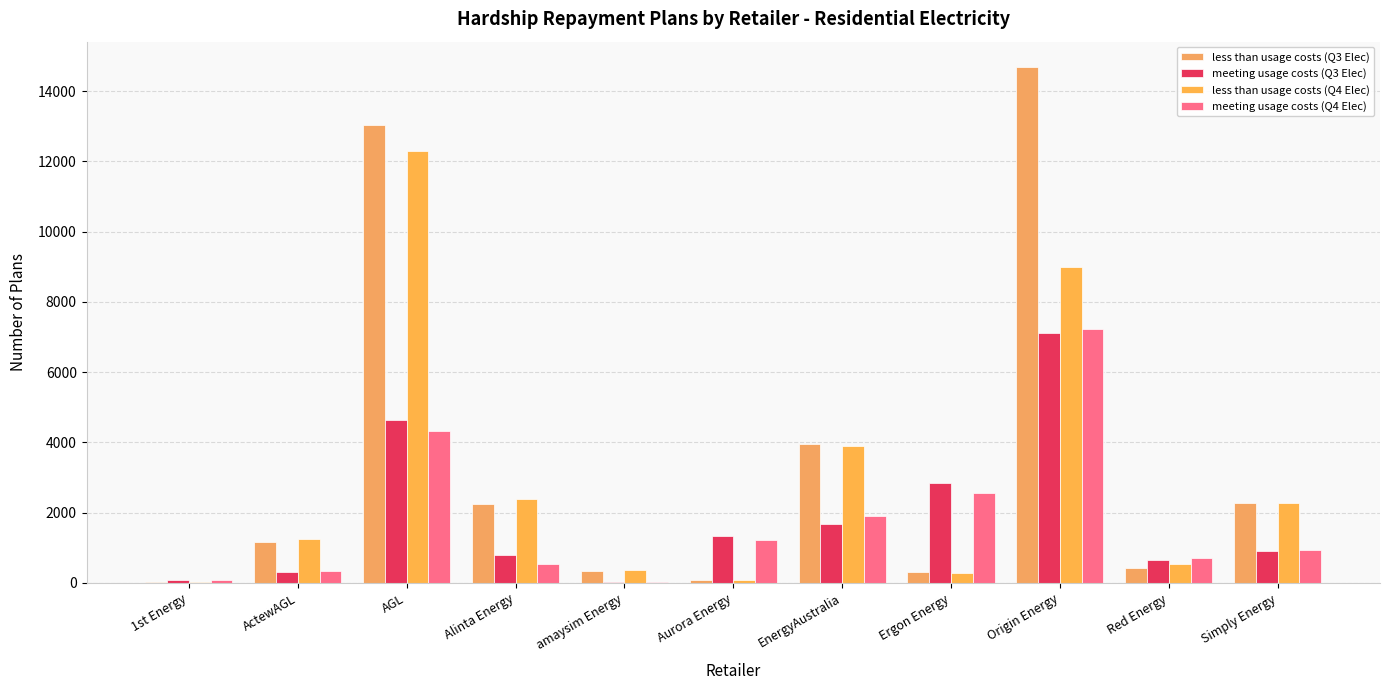

The value of meeting usage costs (Q3 Elec) at Aurora Energy is 1344. True or false?

True